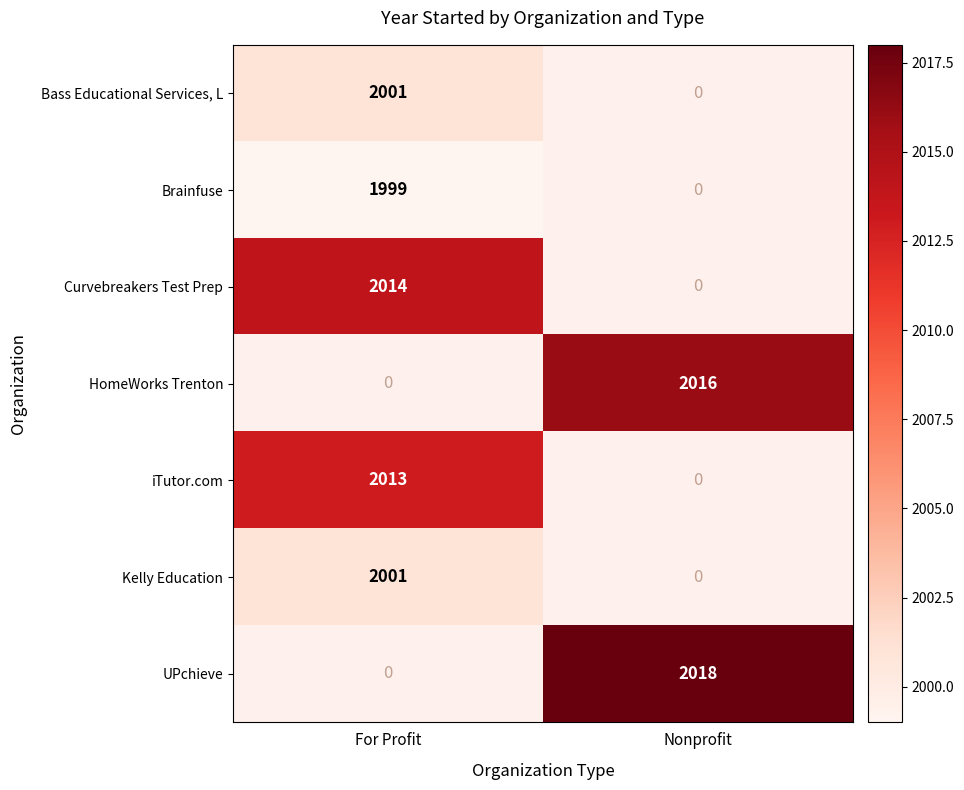

Is the value of Kelly Education at For Profit greater than the value of Curvebreakers Test Prep at For Profit?

No